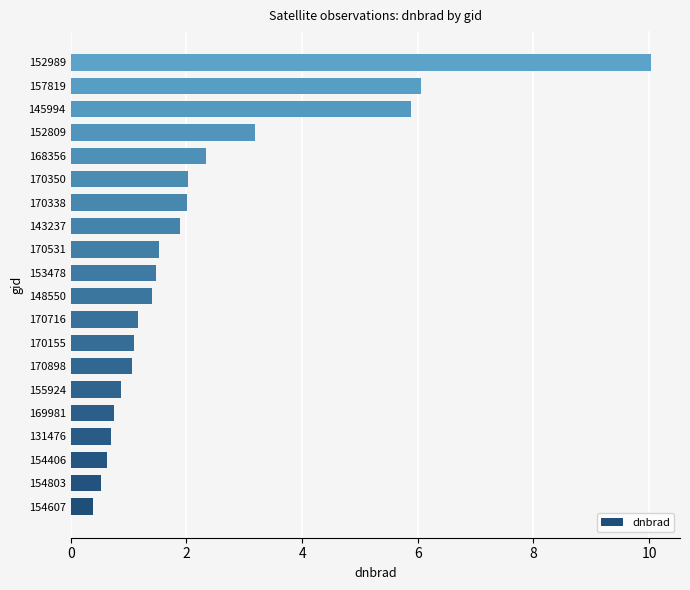

Which category has the highest value across all series?

152989